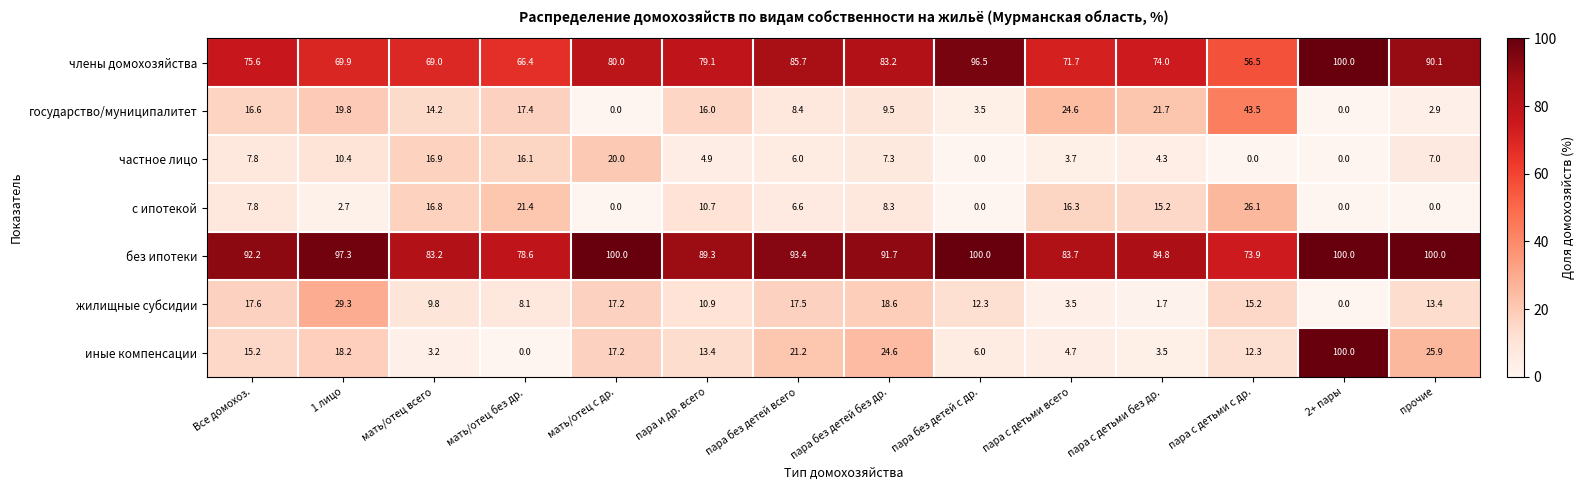

How many data points does each series have?

14